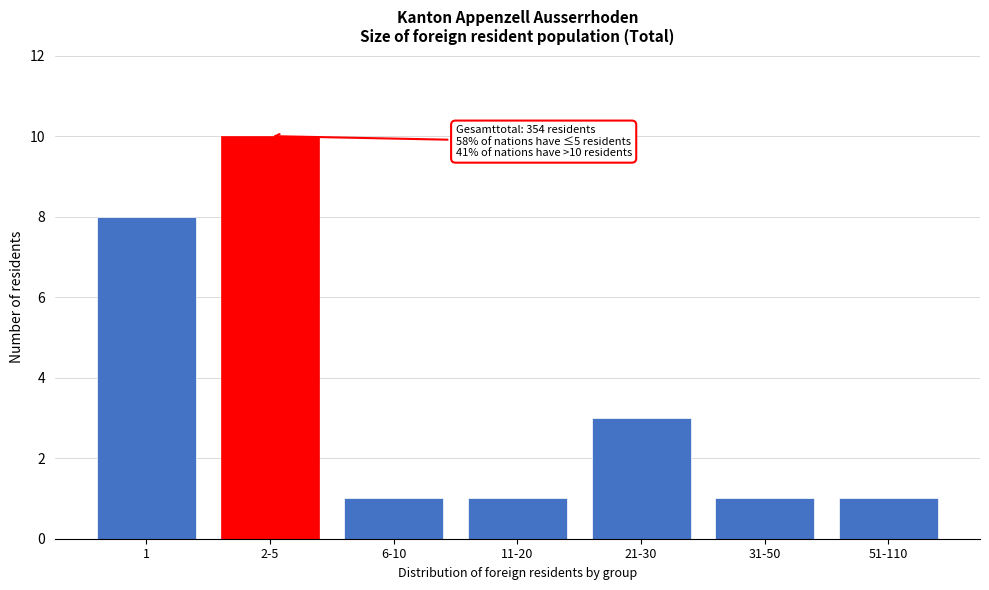

Reading left to right, extract all data points from this chart.

8	10	1	1	3	1	1